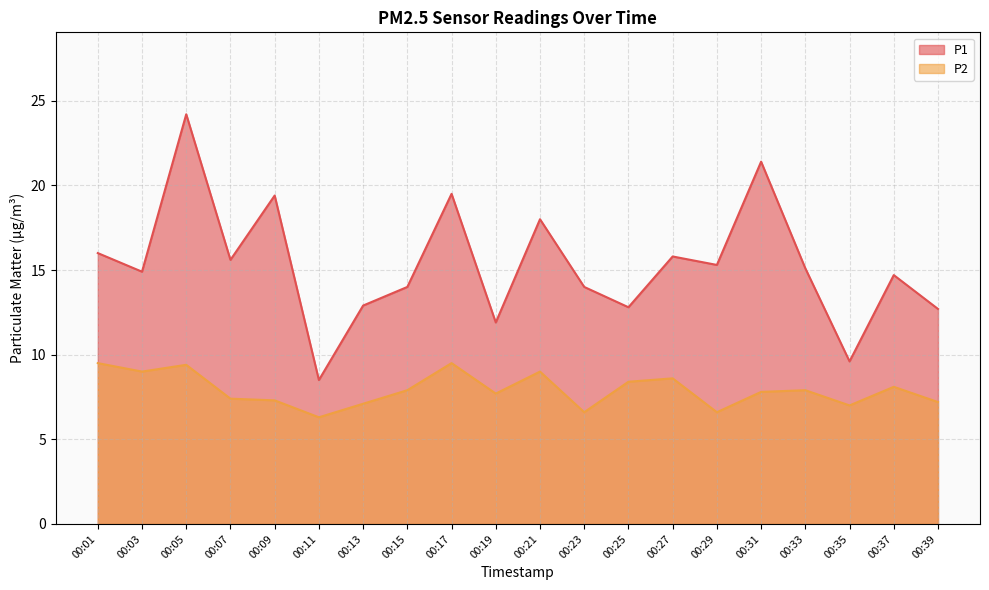

The P1 series shows 14.0 at 00:15. True or false?

True